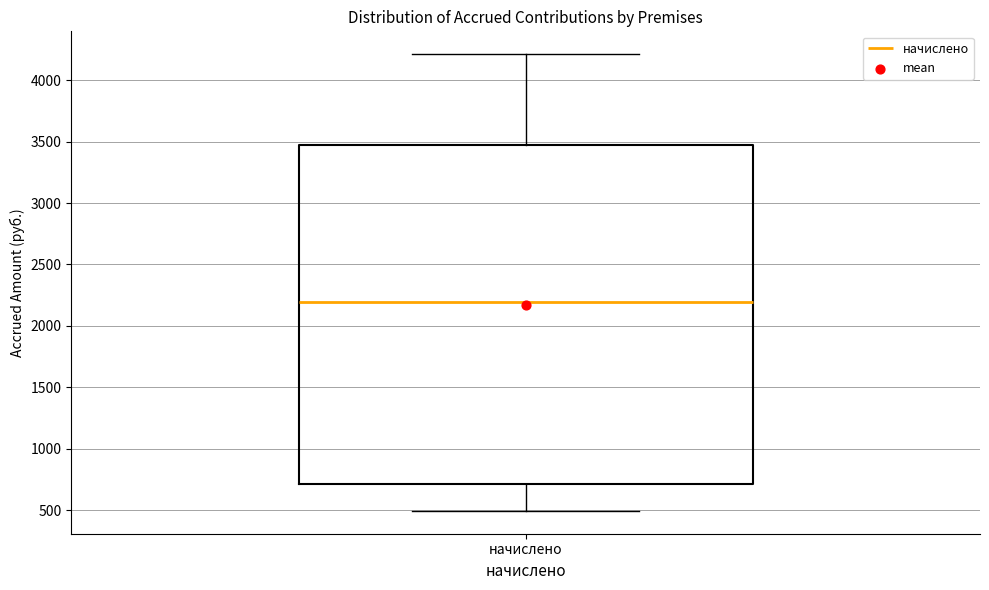

Where does the lower whisker of the box for начислено end on the y-axis? The values are not printed on the chart, so give them approximately, as read against the axis.

500